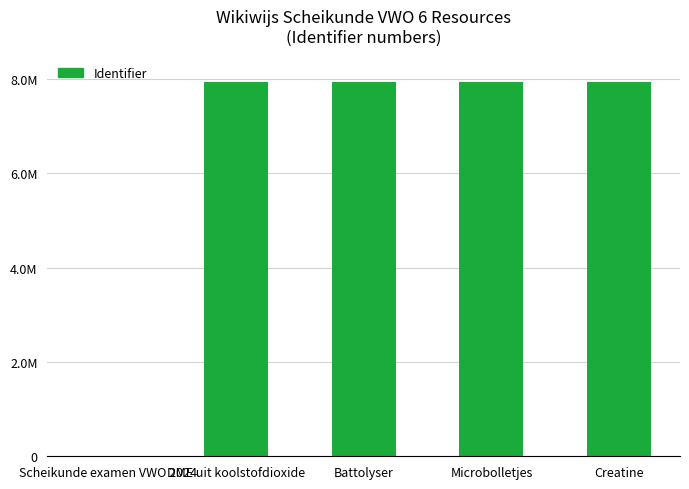

What is the label of the 4th bar from the right?

DME uit koolstofdioxide